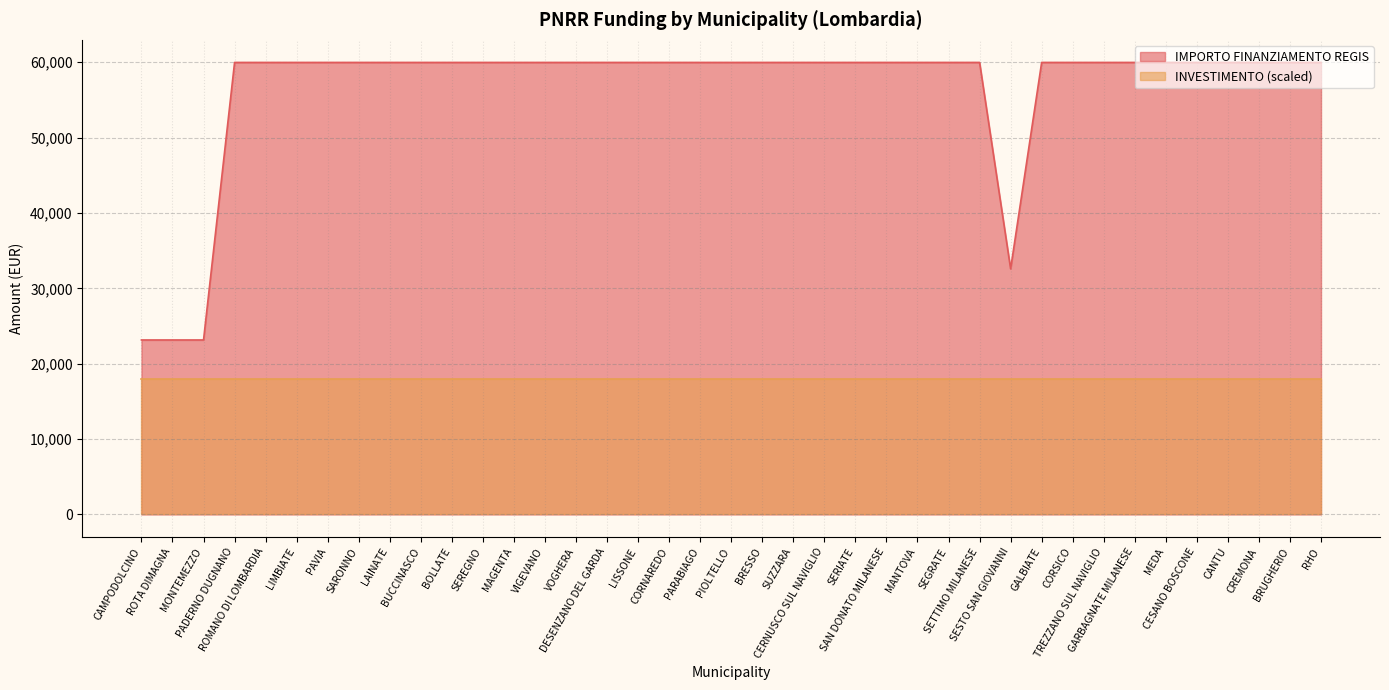

What is the label of the 33rd point from the left?

GARBAGNATE MILANESE